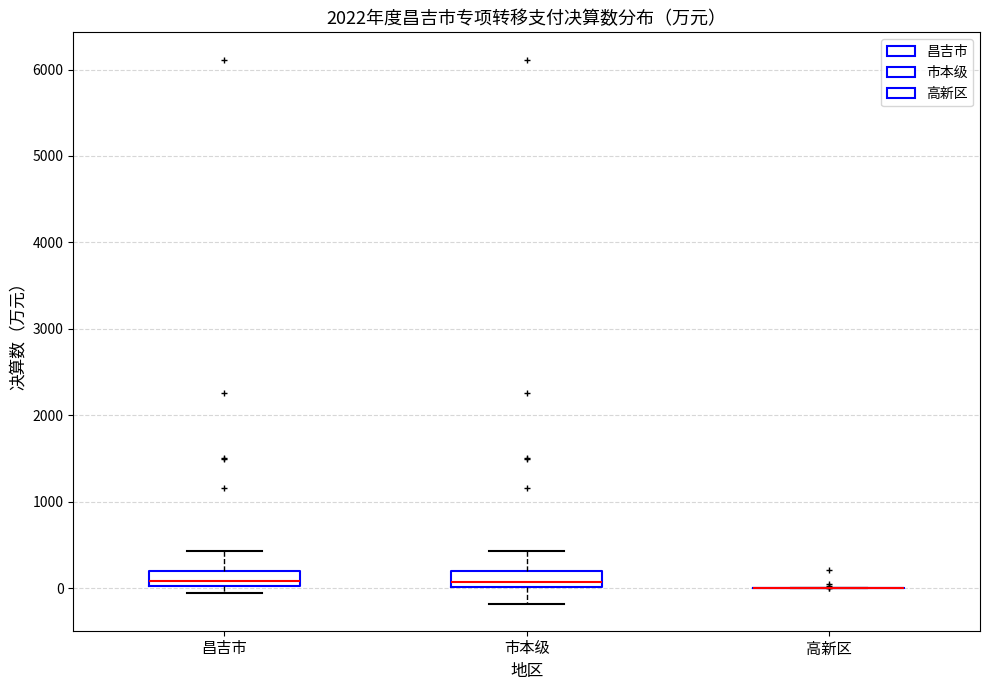

Reading left to right, read every box against the y-axis: the position of its median line, the range the box covers, and the ends of its whiskers. The values are not printed on the chart, so give them approximately, as read against the axis.

昌吉市: median 100, box 0 to 200, whiskers -100 to 400
市本级: median 100, box 0 to 200, whiskers -200 to 400
高新区: box collapsed to a line at 0, whiskers 0 to 0